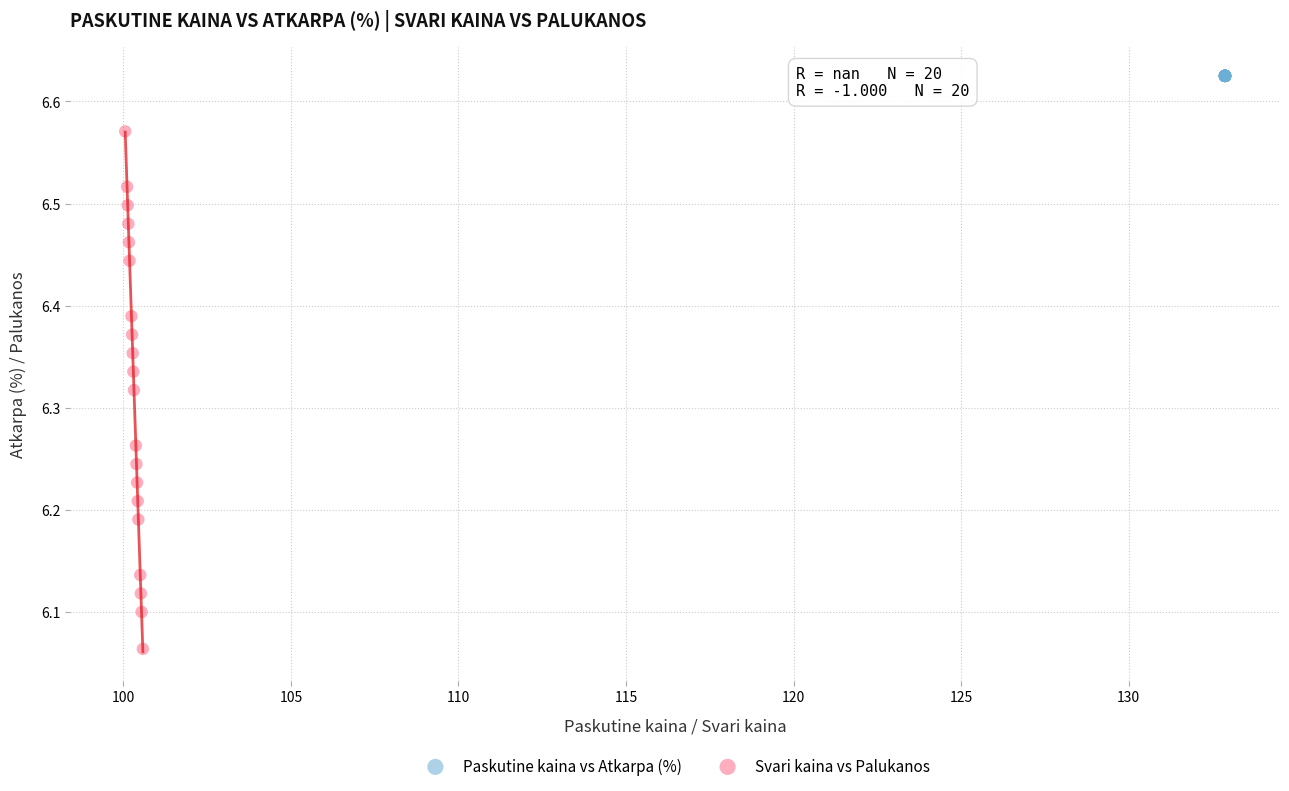

Which series contains the lowest Y value?

Svari kaina vs Palukanos